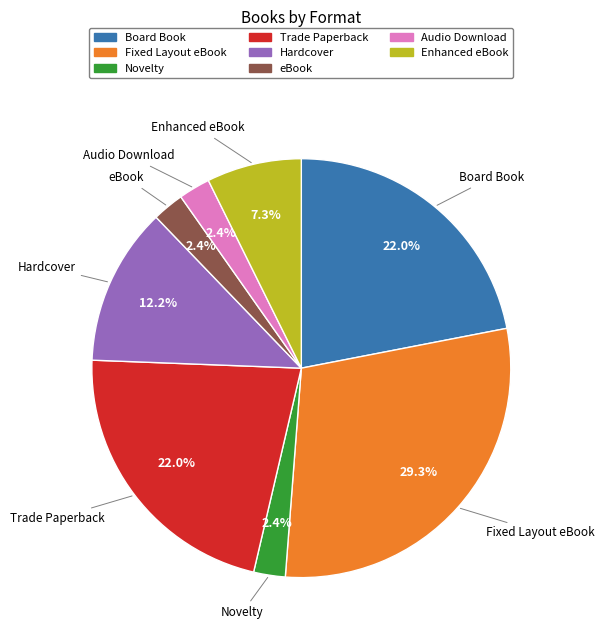

Is it true that Enhanced eBook is 7% of the pie?

True